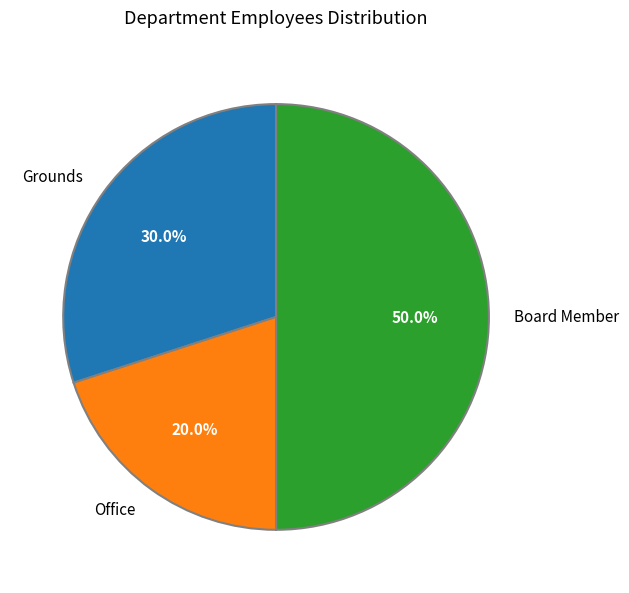

To the nearest percent, what percentage of the pie is Board Member?

50%